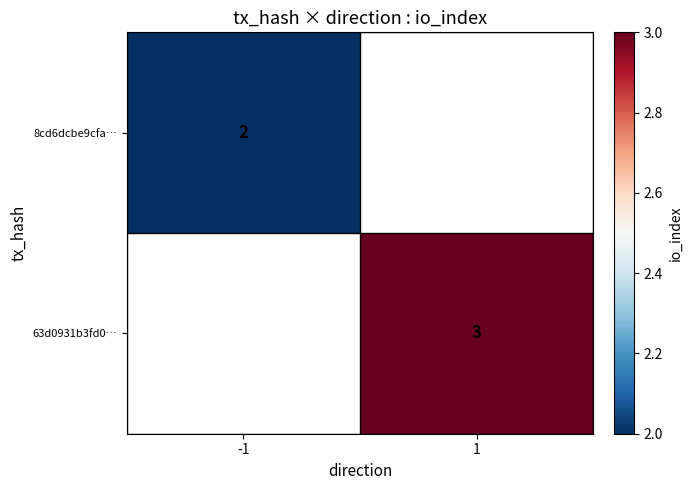

How many series are shown in this chart?

2